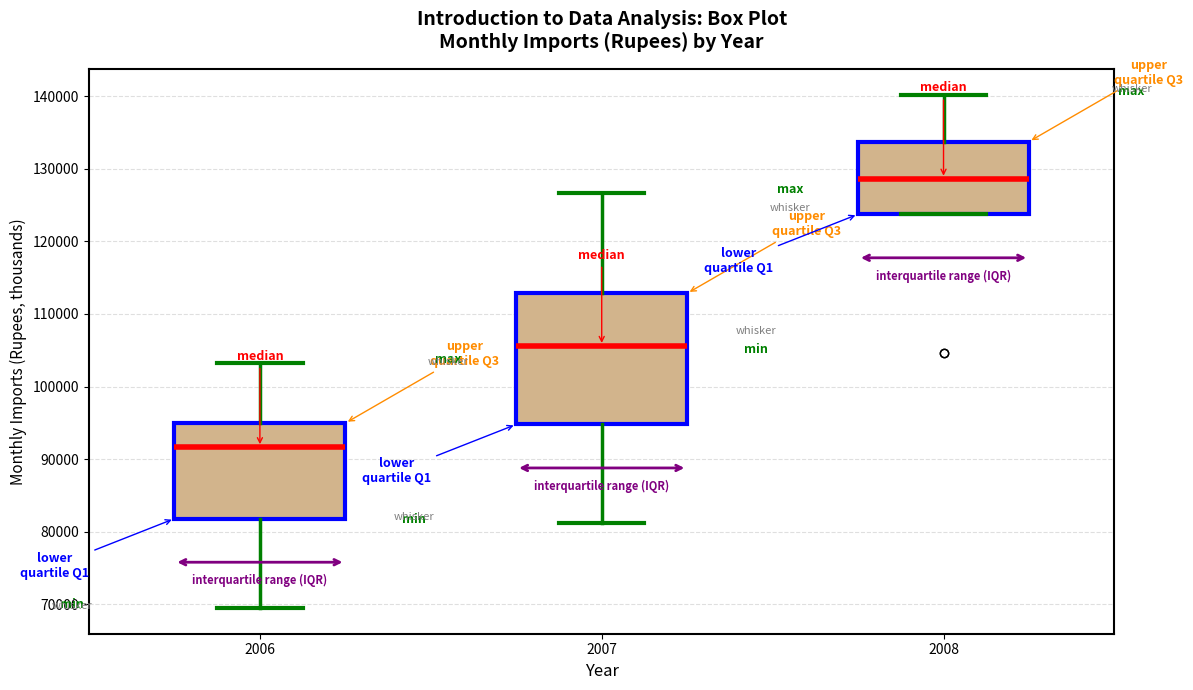

Comparing the boxes themselves (not the whiskers), which one is the tallest?

2007